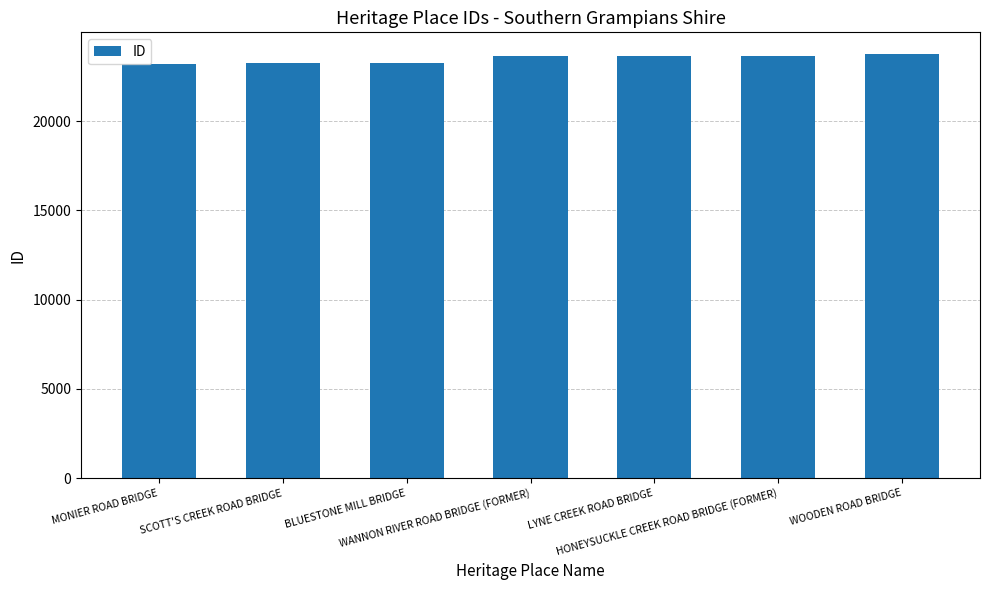

What is the maximum value shown in the chart?

23785